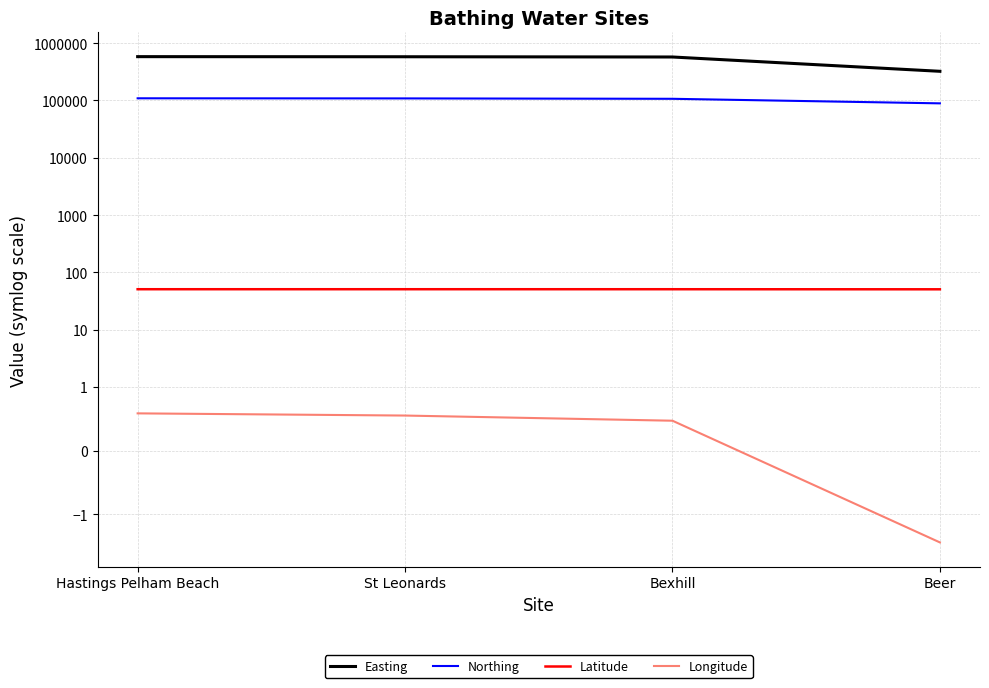

Which series changed the most between Hastings Pelham Beach and St Leonards?

Easting